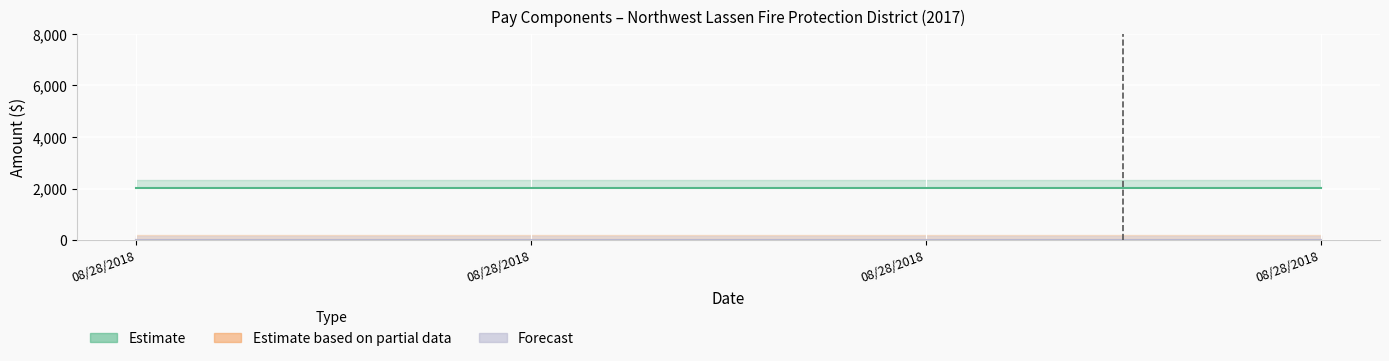

True or false: MinPositionSalary and OvertimePay cross at least once.

False